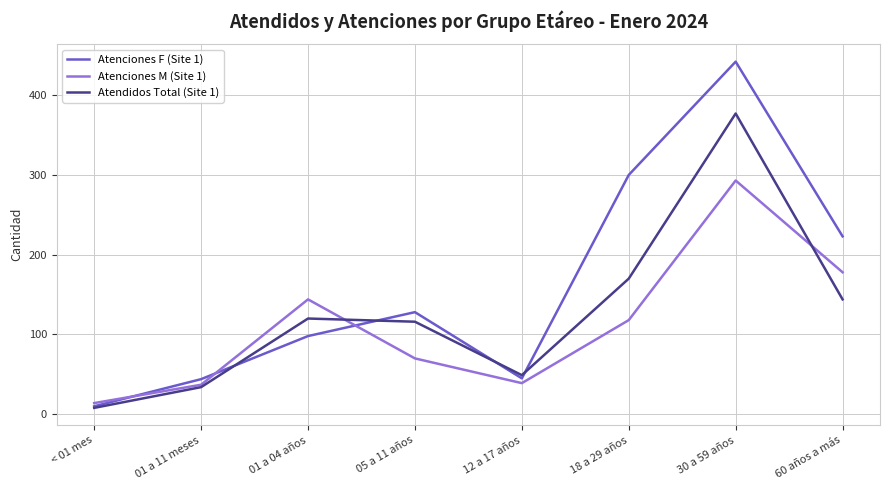

How many lines are shown in the chart?

3